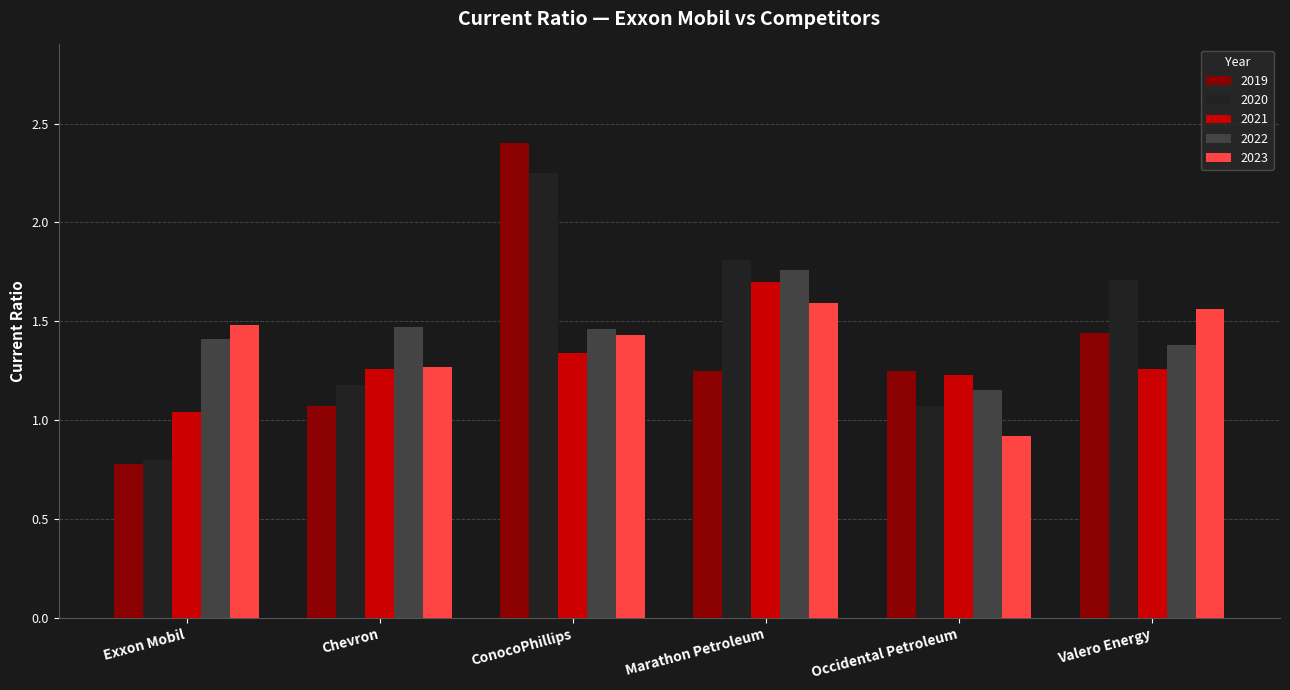

How many values in the 2023 series are below 1?

1